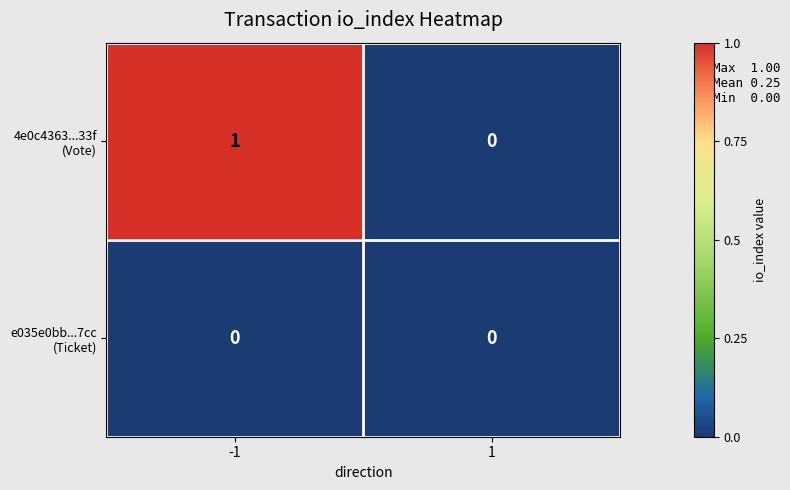

How many categories are shown in the chart?

2